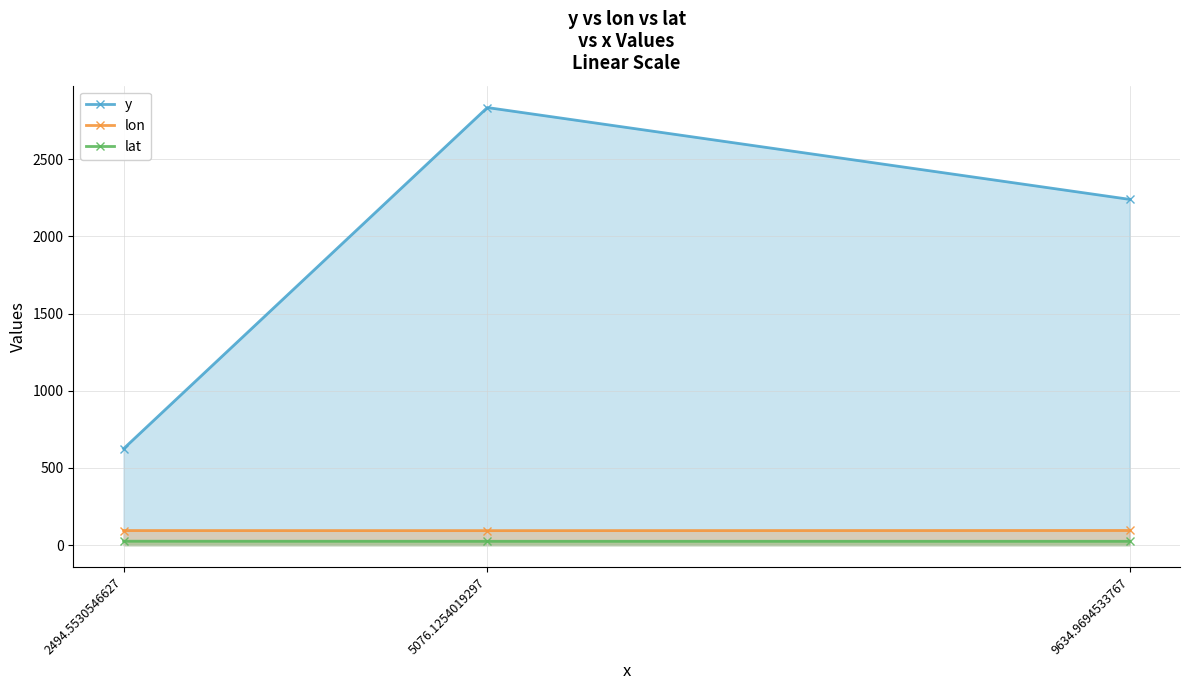

What is the value of the lat point at the 3rd from the left?

25.0